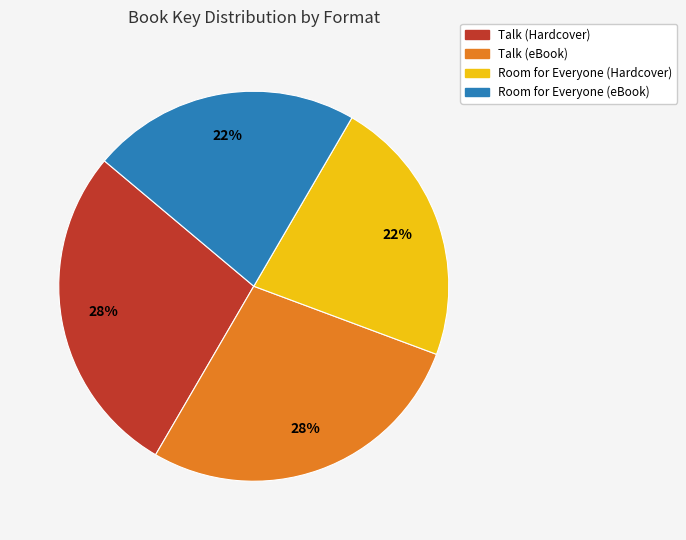

Between Talk (Hardcover) and Room for Everyone (eBook), which is larger?

Talk (Hardcover)